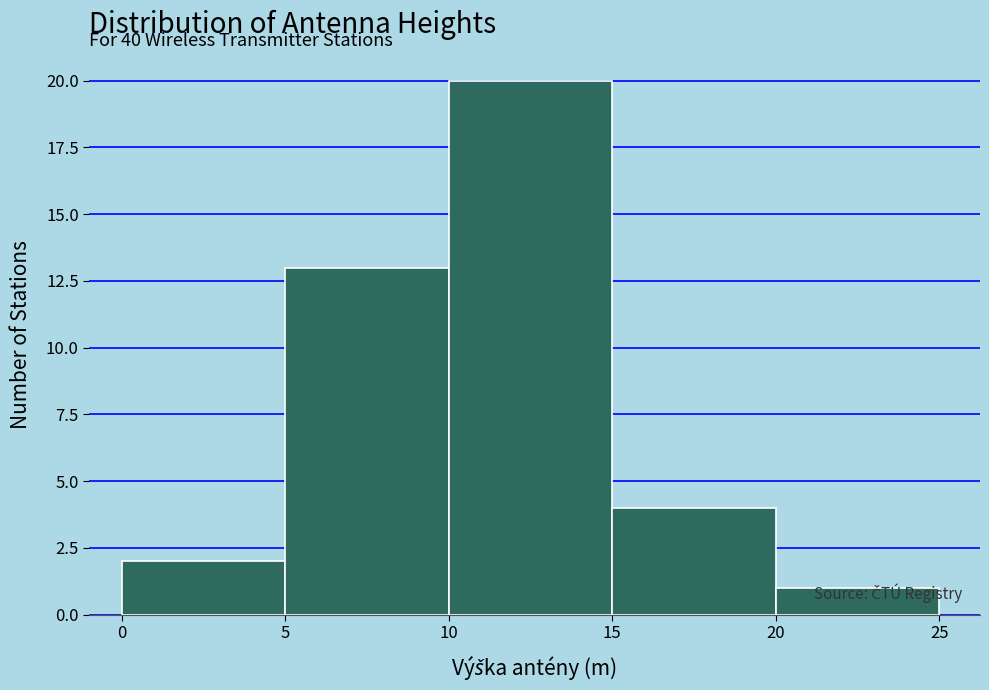

Over which range of the x-axis is the bar tallest?

10 to 15